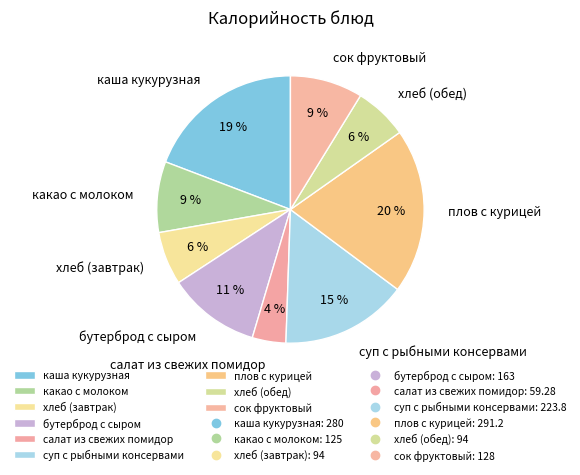

To the nearest percent, what is the difference between the какао с молоком and салат из свежих помидор slice percentages?

5%